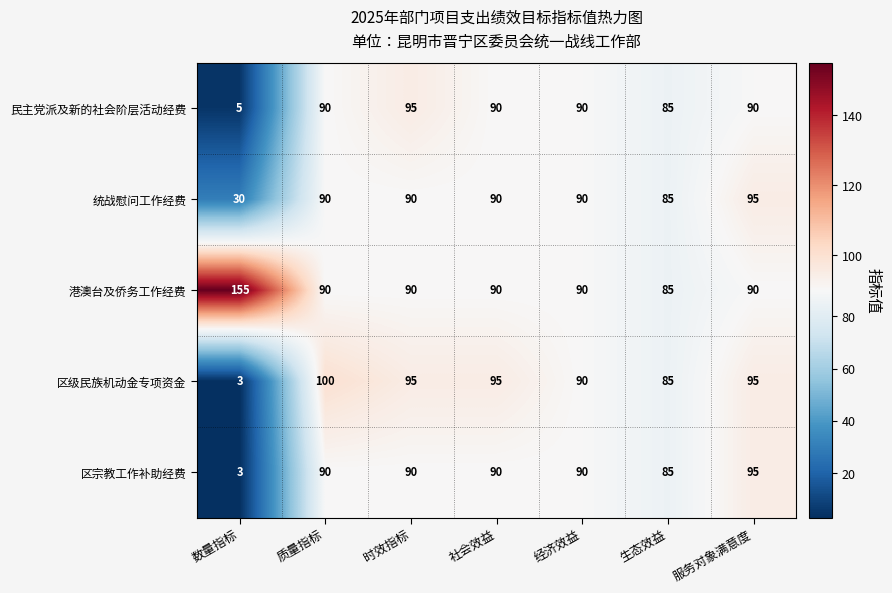

The value of 区宗教工作补助经费 at 生态效益 is 29. True or false?

False